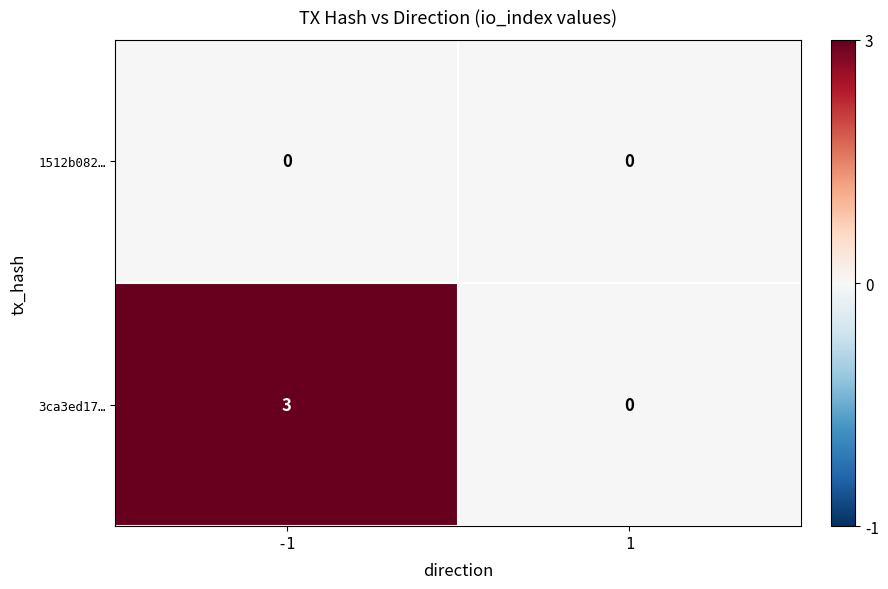

How many values in the 3ca3ed17… series are below 3?

1